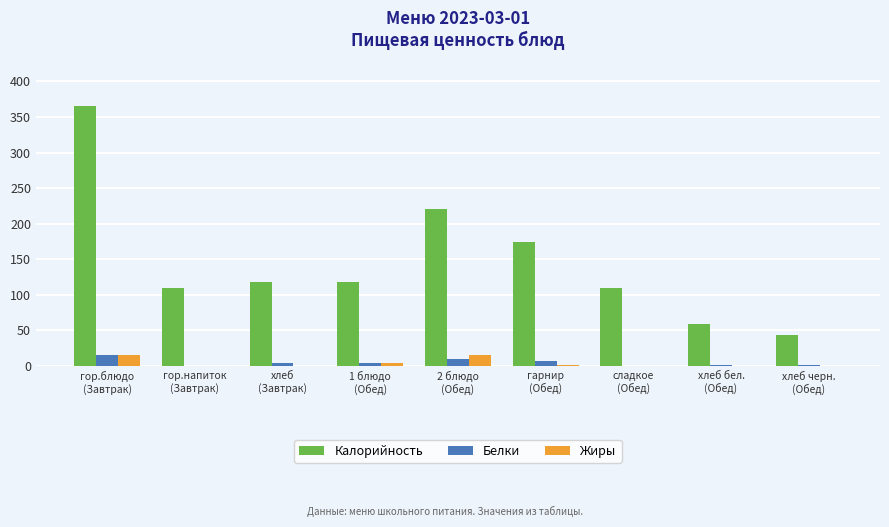

Which series changed the most between гор.напиток
(Завтрак) and хлеб бел.
(Обед)?

Калорийность